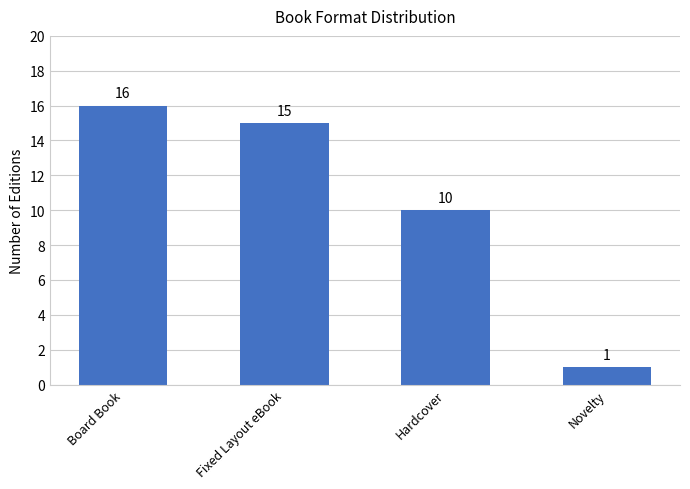

True or false: the data shows 15 at Fixed Layout eBook.

True